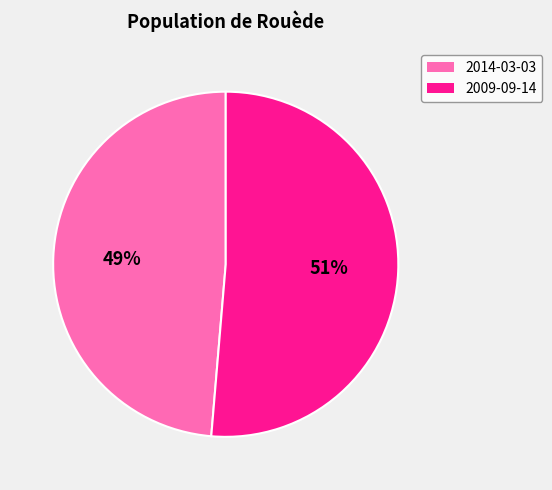

What percentage is the 2009-09-14 slice, to the nearest percent?

51%